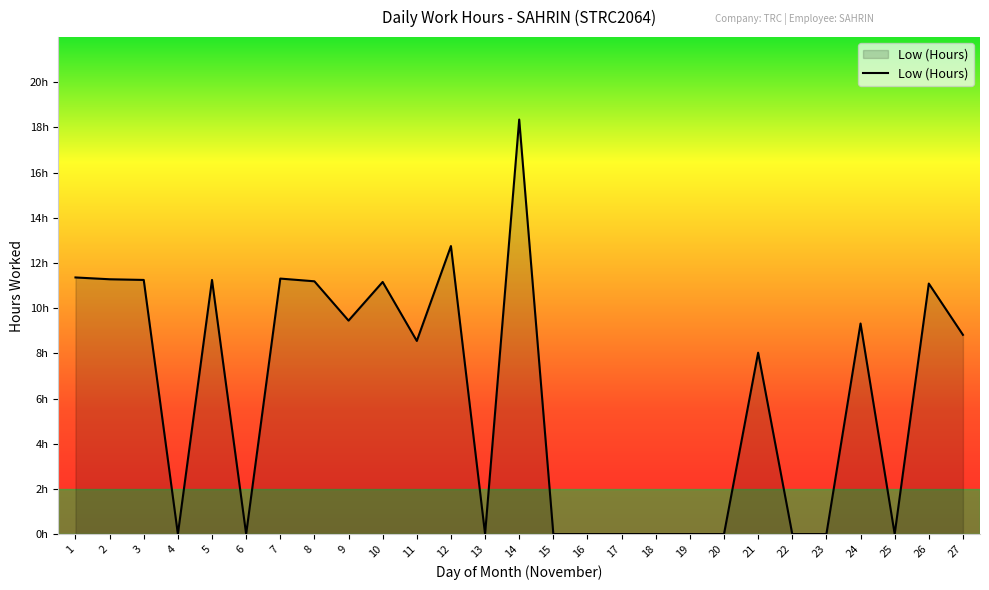

Read the value at 24.

9.3